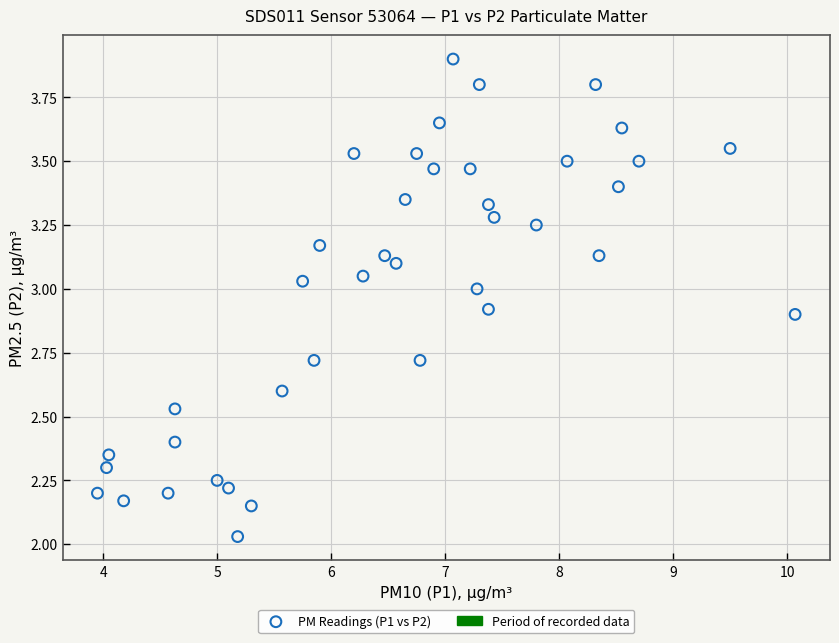

What is the range of Y values (max minus min)?

1.9